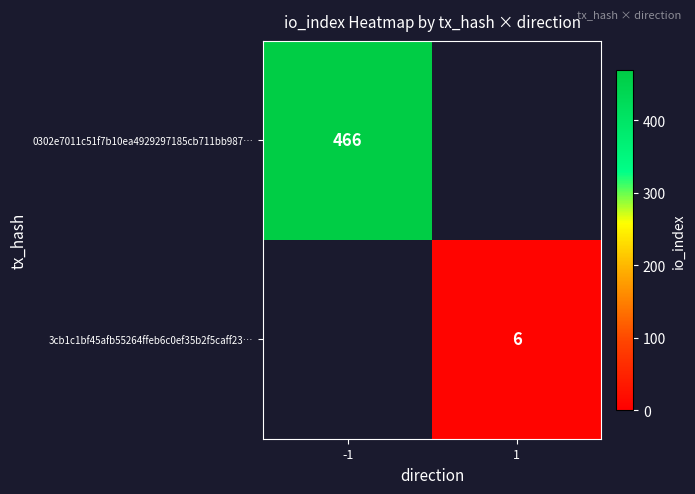

True or false: 3cb1c1bf45afb55264ffeb6c0ef35b2f5caff23… has a value of 3 at 1.

False